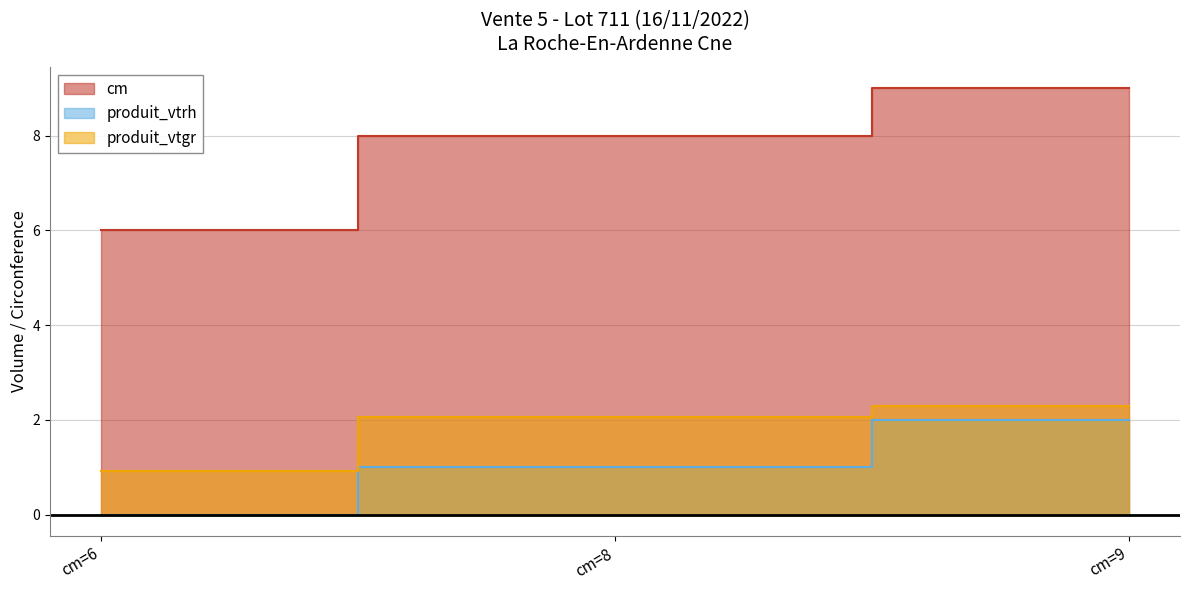

What are all the series names shown in the legend?

cm, produit_vtrh, produit_vtgr